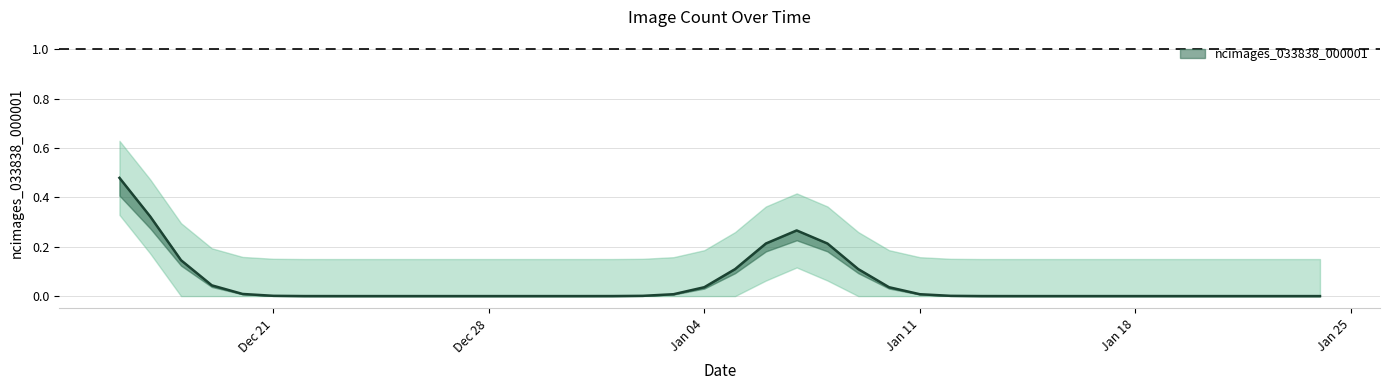

The value at 2021-01-16 is -1. True or false?

False